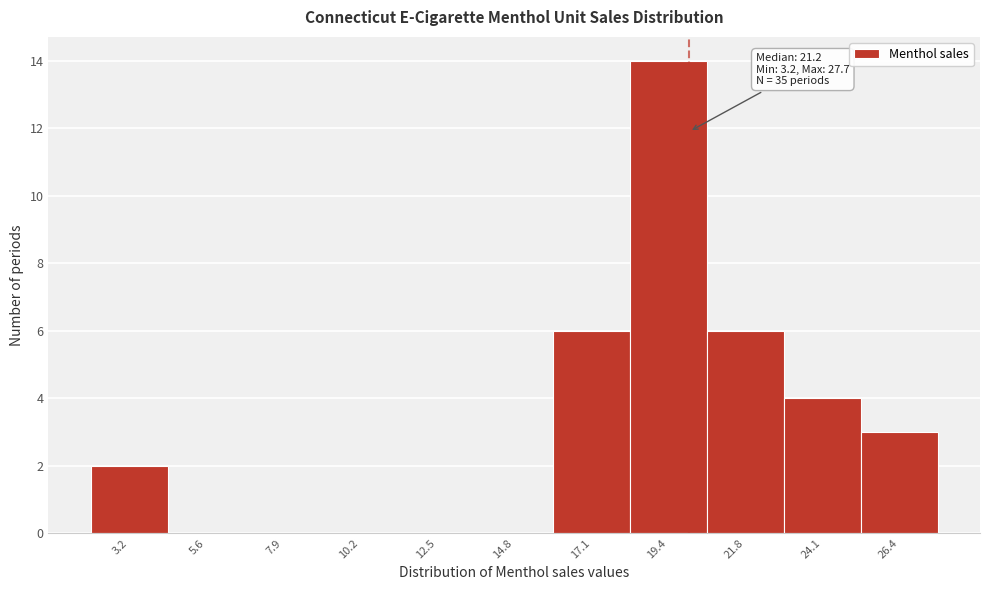

What is the maximum value shown in the chart?

14